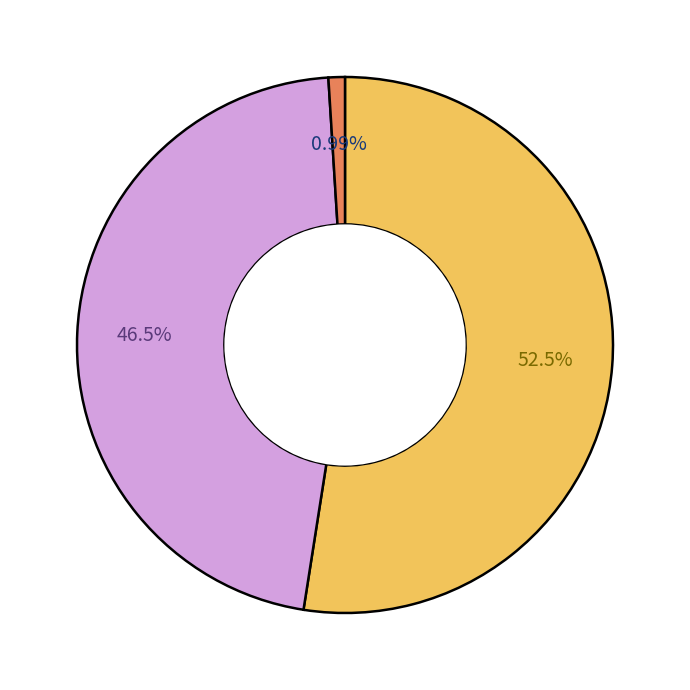

Does any single category account for the majority?

Yes